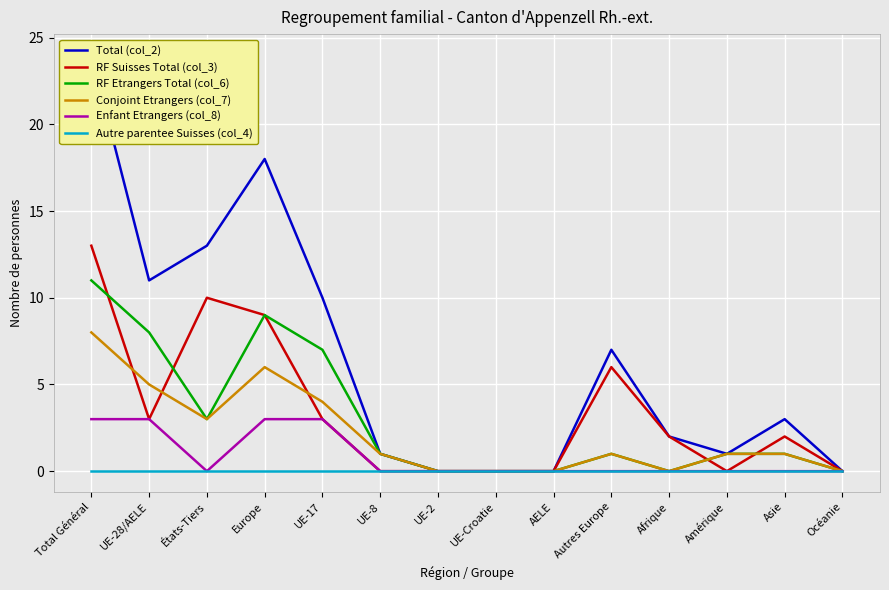

What are all the series names shown in the legend?

Total (col_2), RF Suisses Total (col_3), RF Etrangers Total (col_6), Conjoint Etrangers (col_7), Enfant Etrangers (col_8), Autre parentee Suisses (col_4)